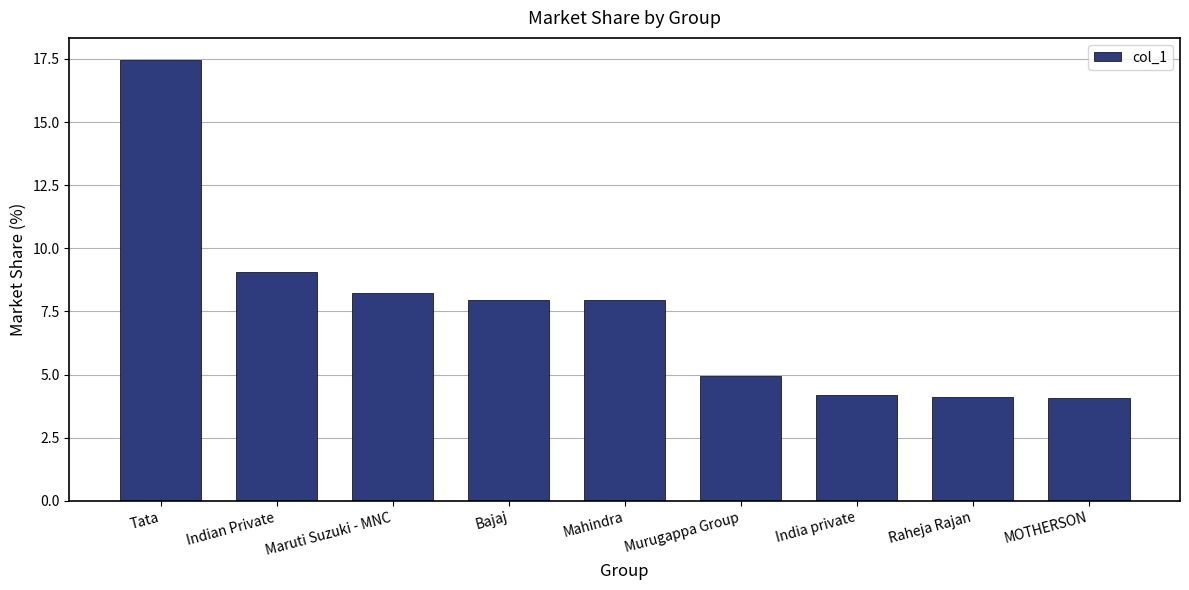

At which label is the value closest to 10?

Indian Private